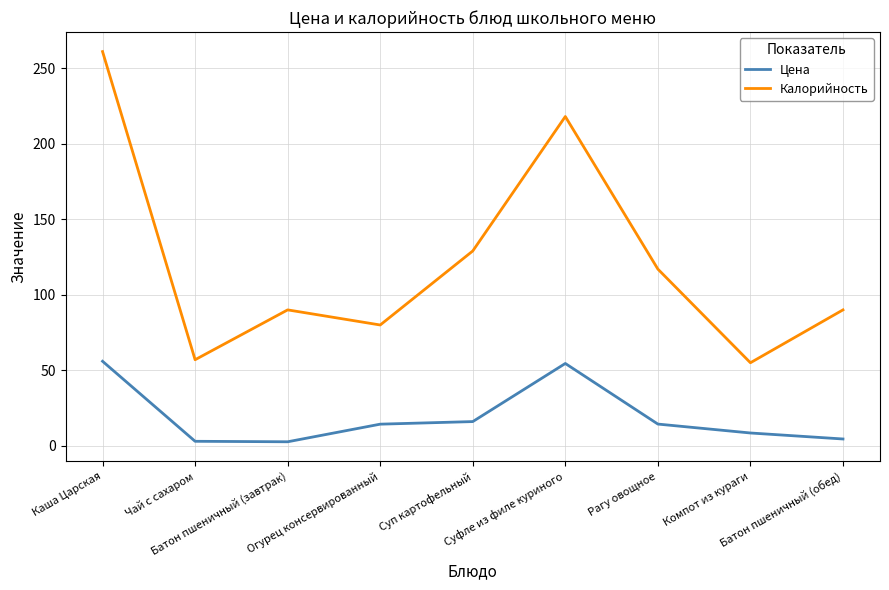

What is the difference between the maximum and minimum values in the Цена series?

53.3